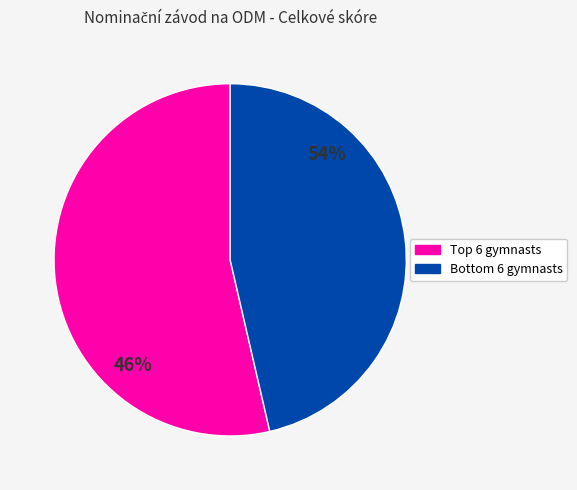

True or false: Silberová Vendula accounts for 22% of the total.

False